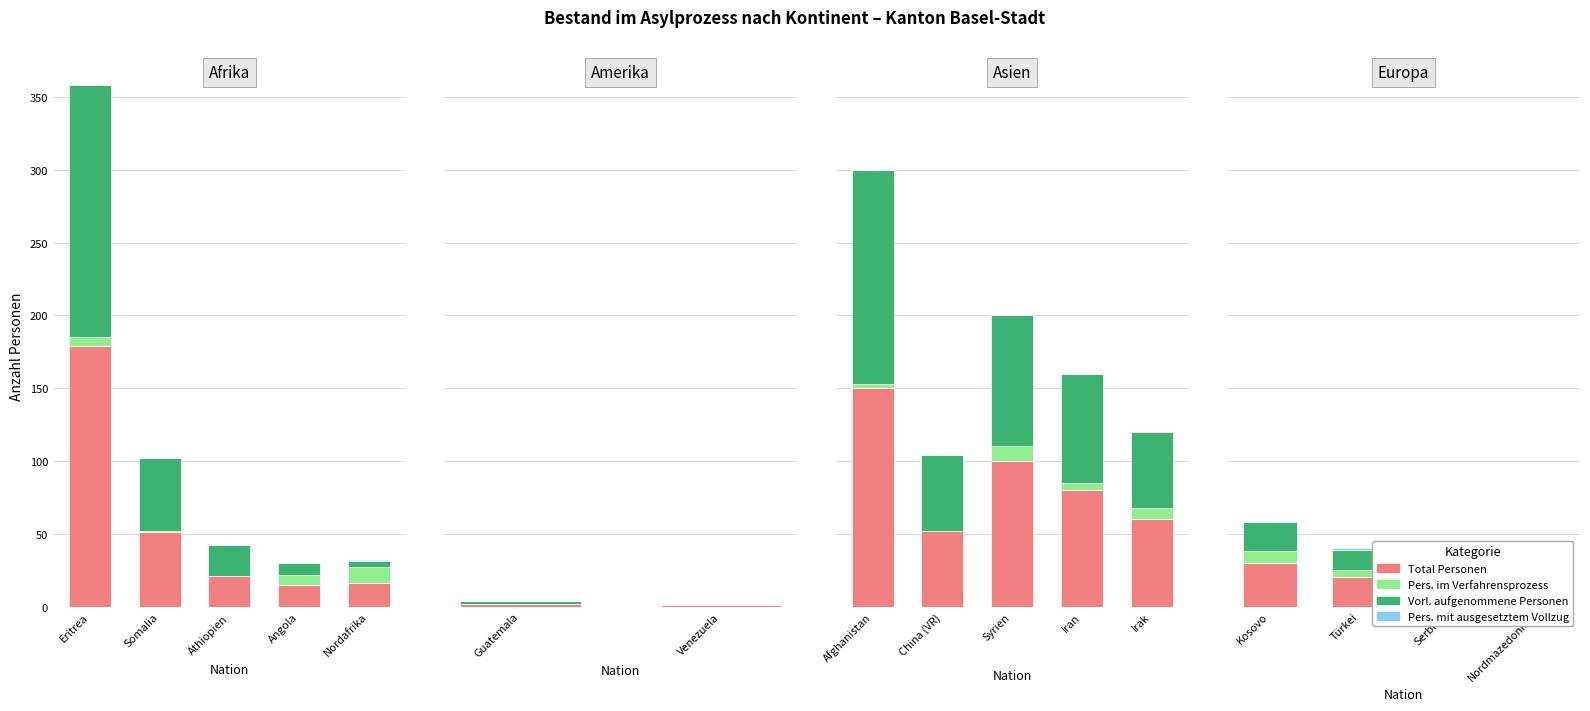

What are all the series names shown in the legend?

Total Personen, Pers. im Verfahrensprozess, Vorl. aufgenommene Personen, Pers. mit ausgesetztem Vollzug